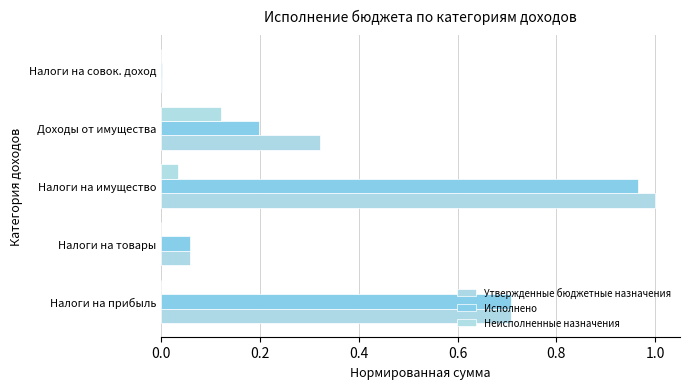

How many distinct data groups are displayed?

3